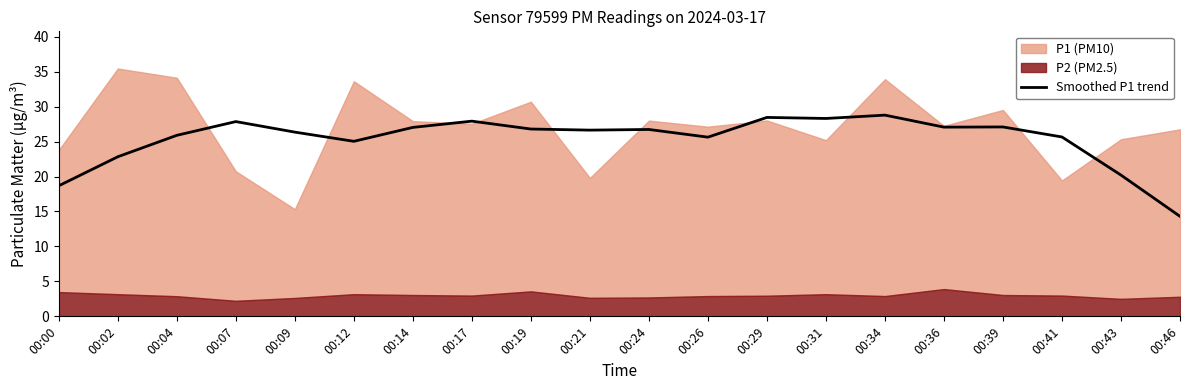

How many values are below 26?

8